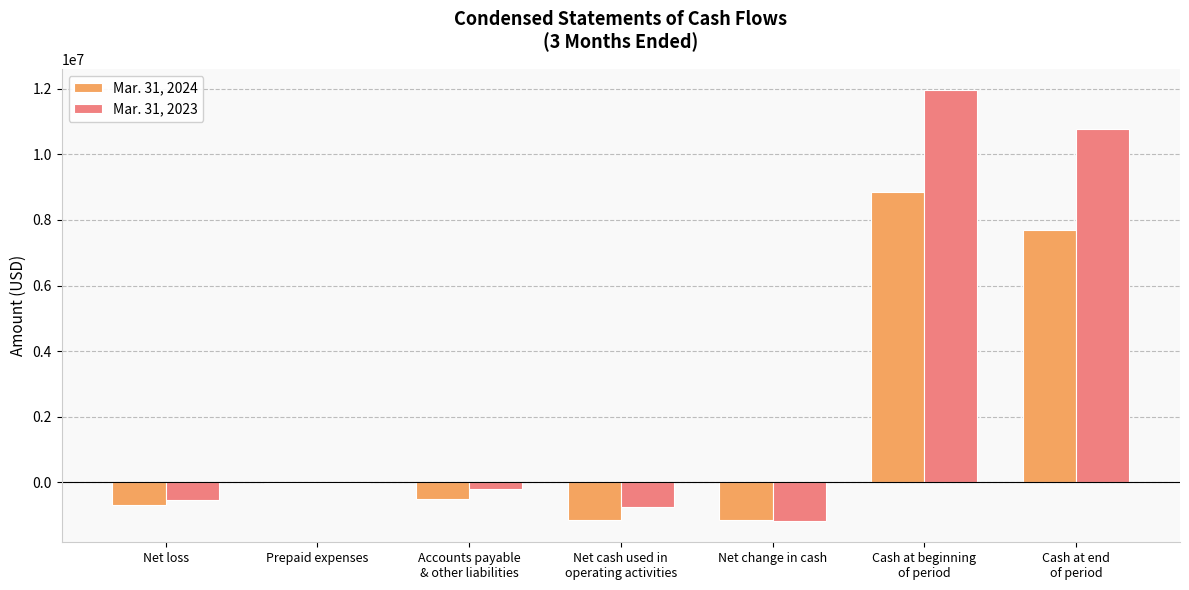

Is the value of Mar. 31, 2023 at Net loss greater than the value of Mar. 31, 2024 at Net loss?

Yes